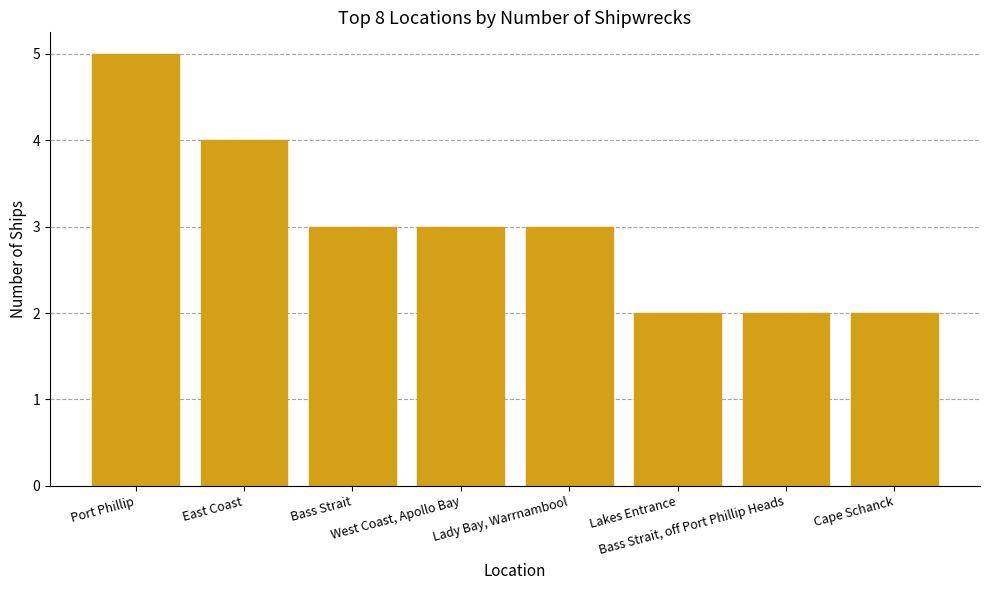

How many categories are shown in the chart?

8